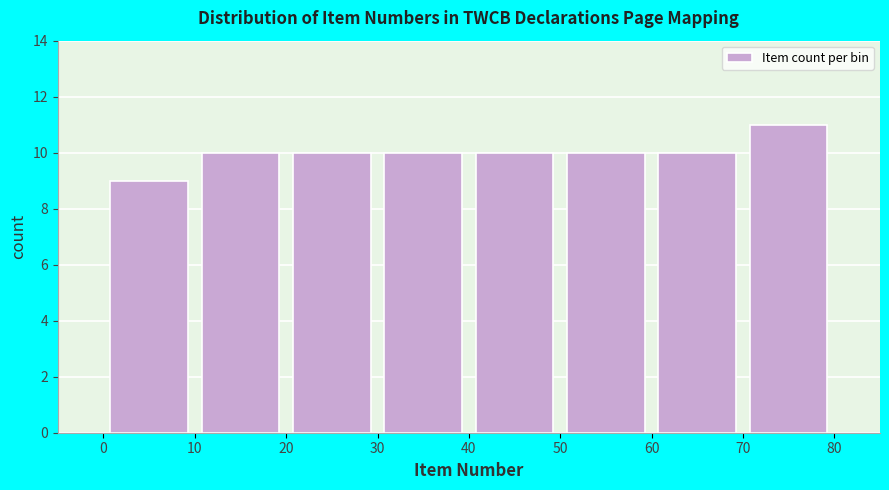

Which range on the x-axis has the tallest bar?

70 to 80